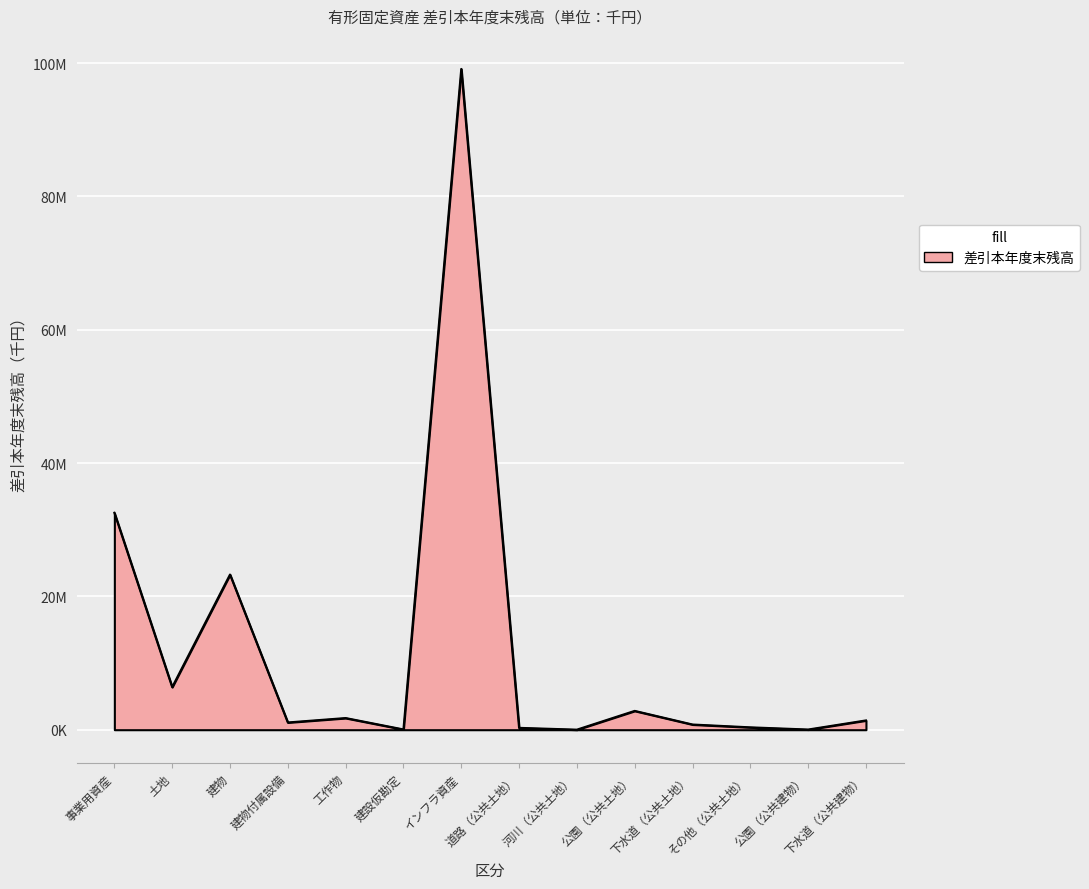

Where is the data nearest to the value 49562153?

事業用資産